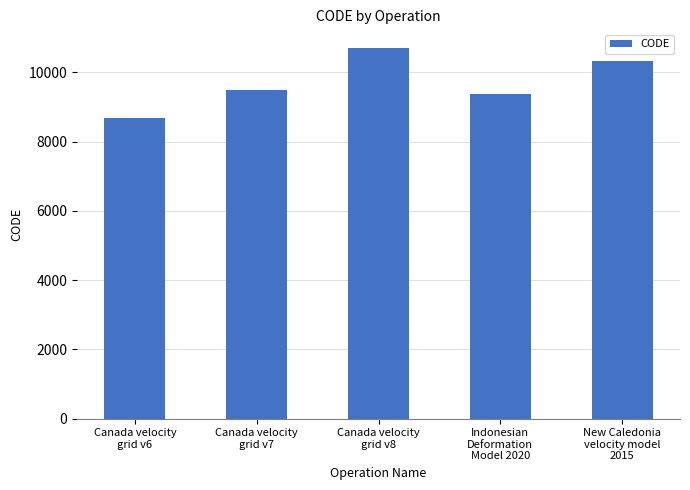

True or false: the data shows 10707 at Canada velocity
grid v8.

True